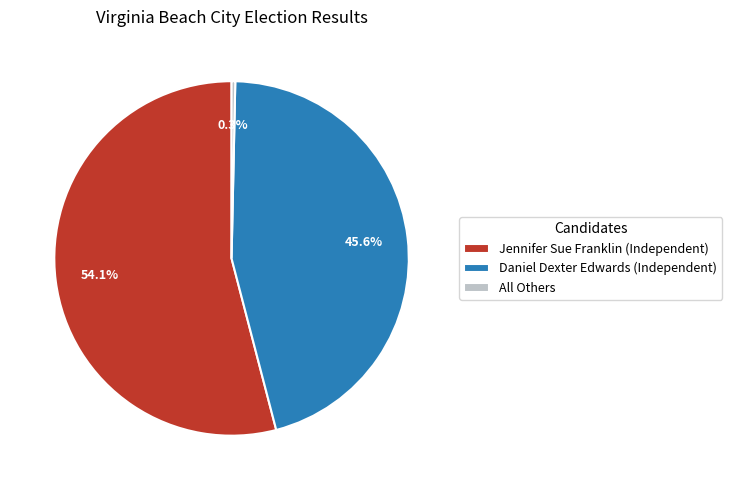

Which has a higher value, Jennifer Sue Franklin (Independent) or All Others?

Jennifer Sue Franklin (Independent)